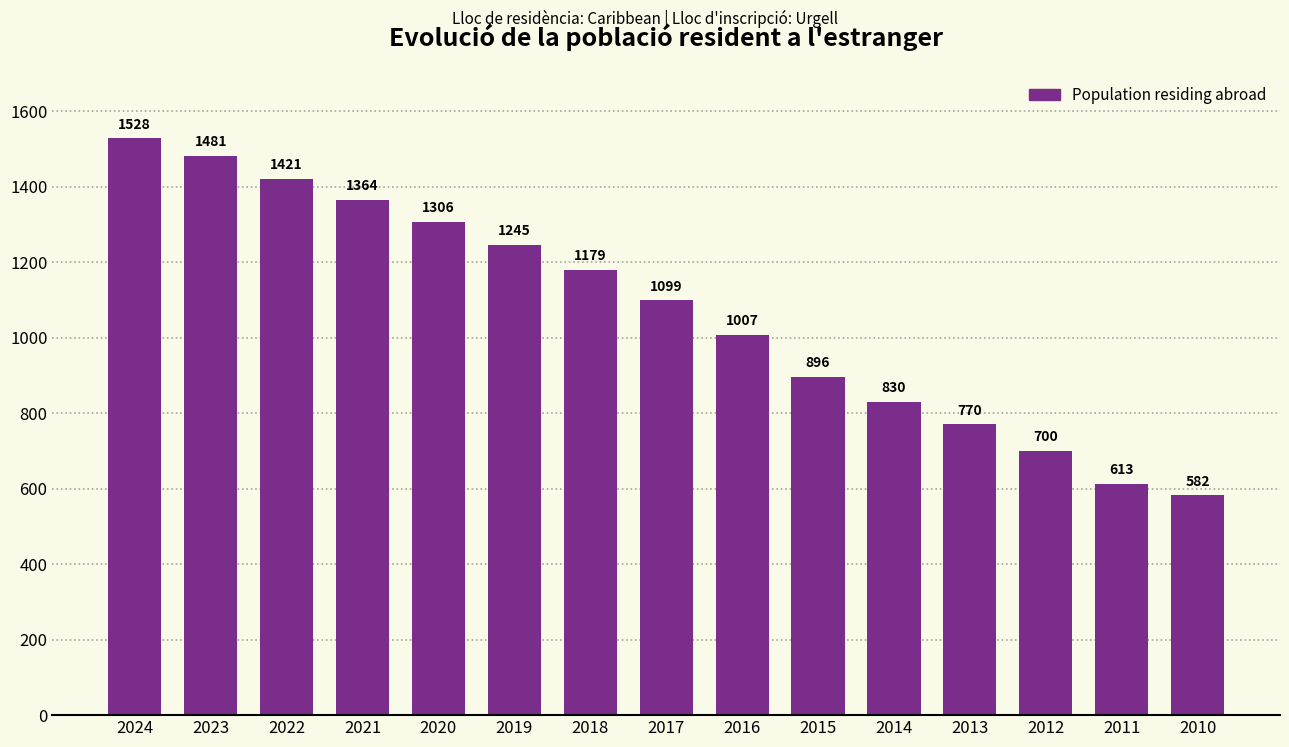

What is the value of the 15th bar from the left?

582